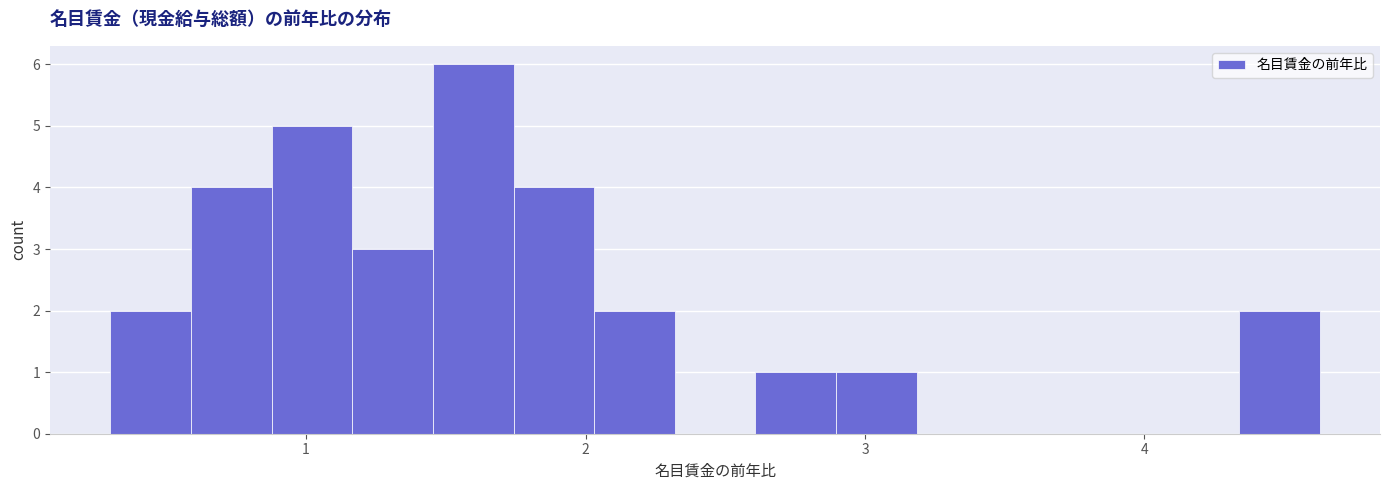

Read against the x-axis, roughly where is the centre of the tallest bar?

1.6